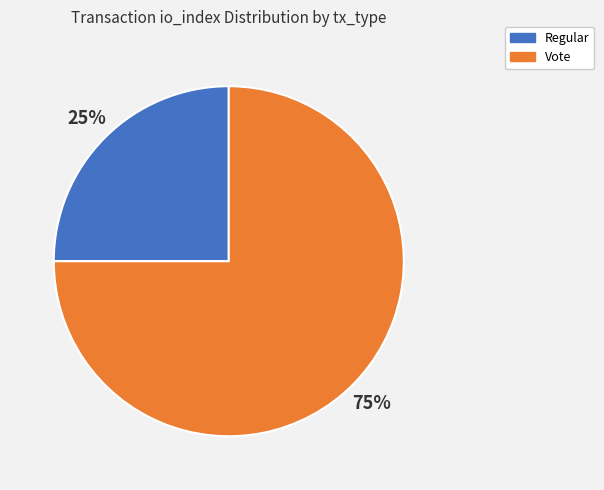

What percentage is the Vote slice, to the nearest percent?

75%